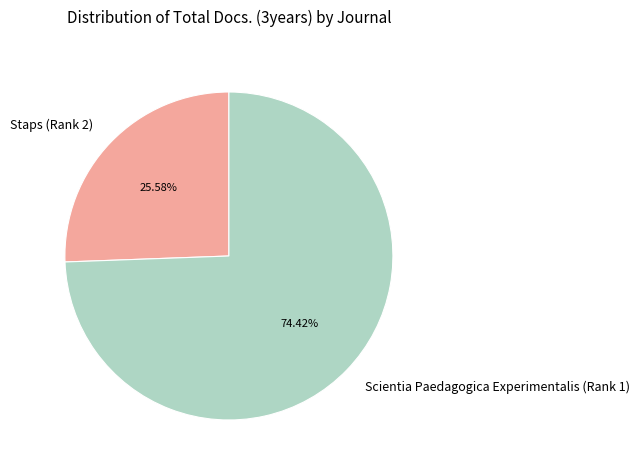

Approximately how many times larger is the value at Scientia Paedagogica Experimentalis (Rank 1) compared to Staps (Rank 2)?

2.9